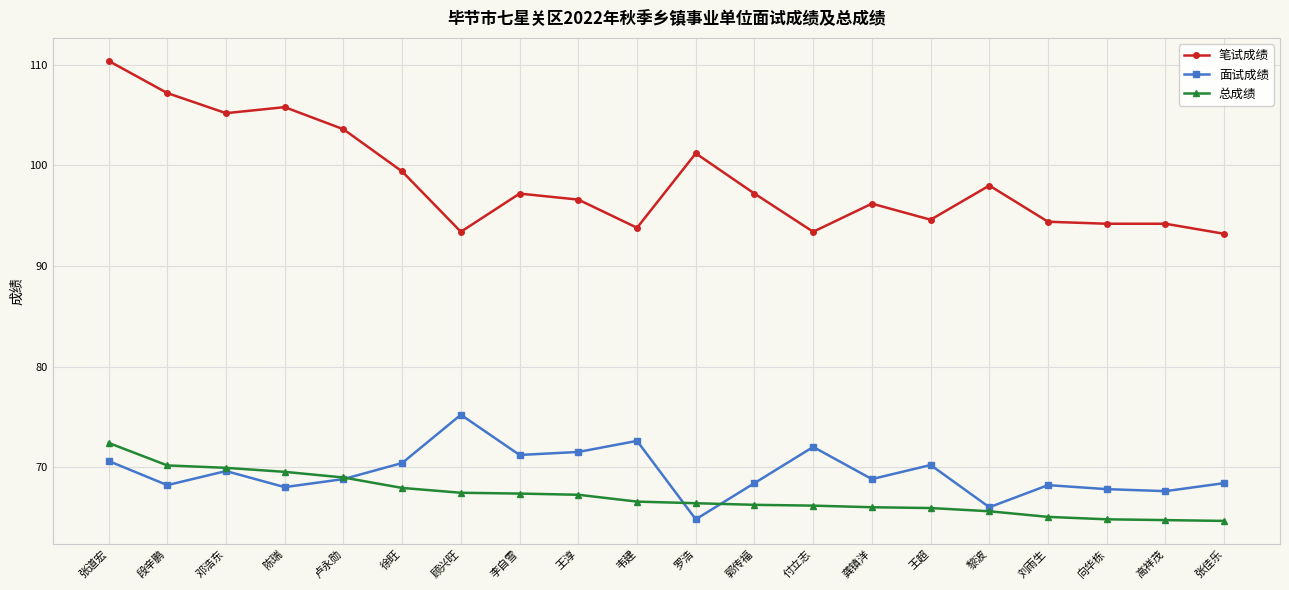

What is the value of the 总成绩 point at the 18th from the left?

64.8